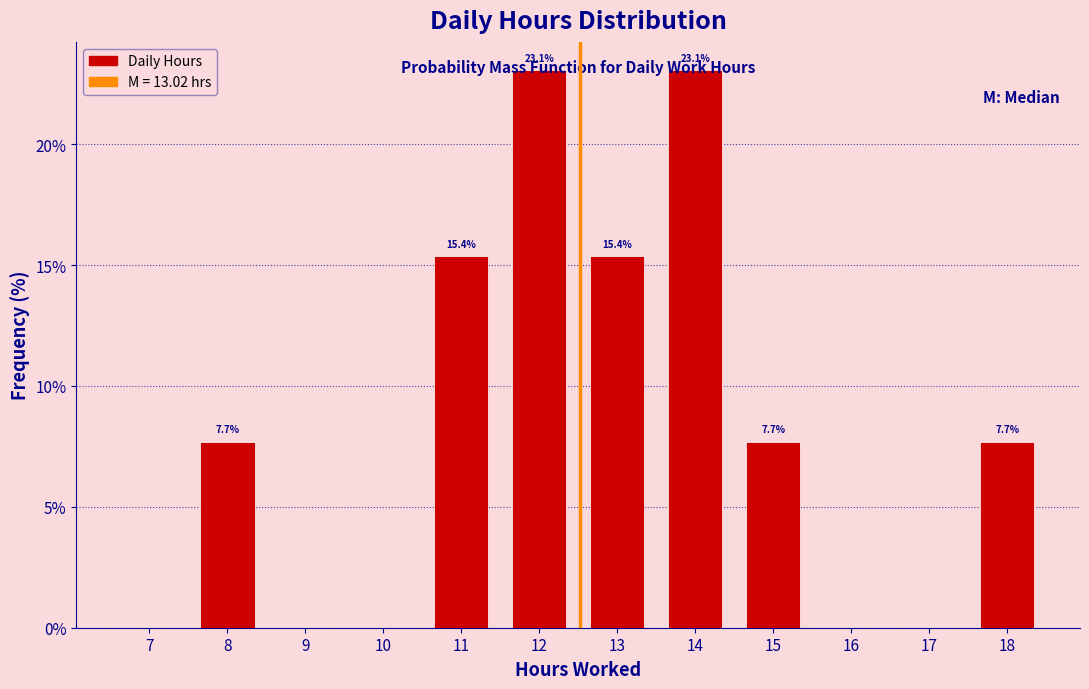

Read the value at 12.

23.1